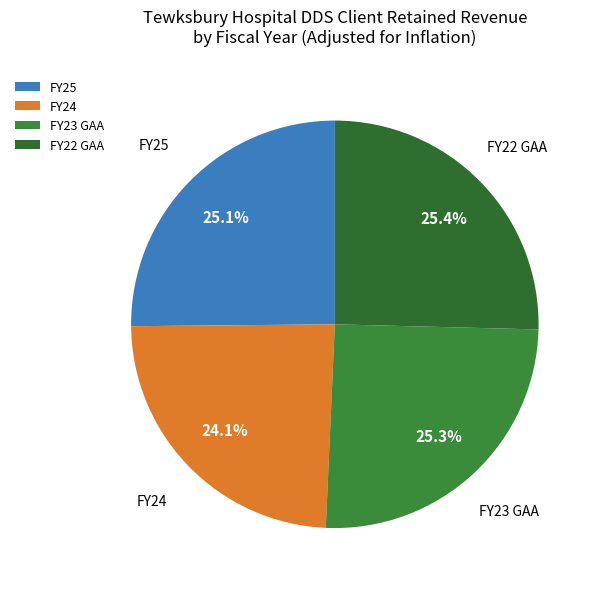

Do FY22 GAA and FY25 together represent more than half of the pie?

Yes